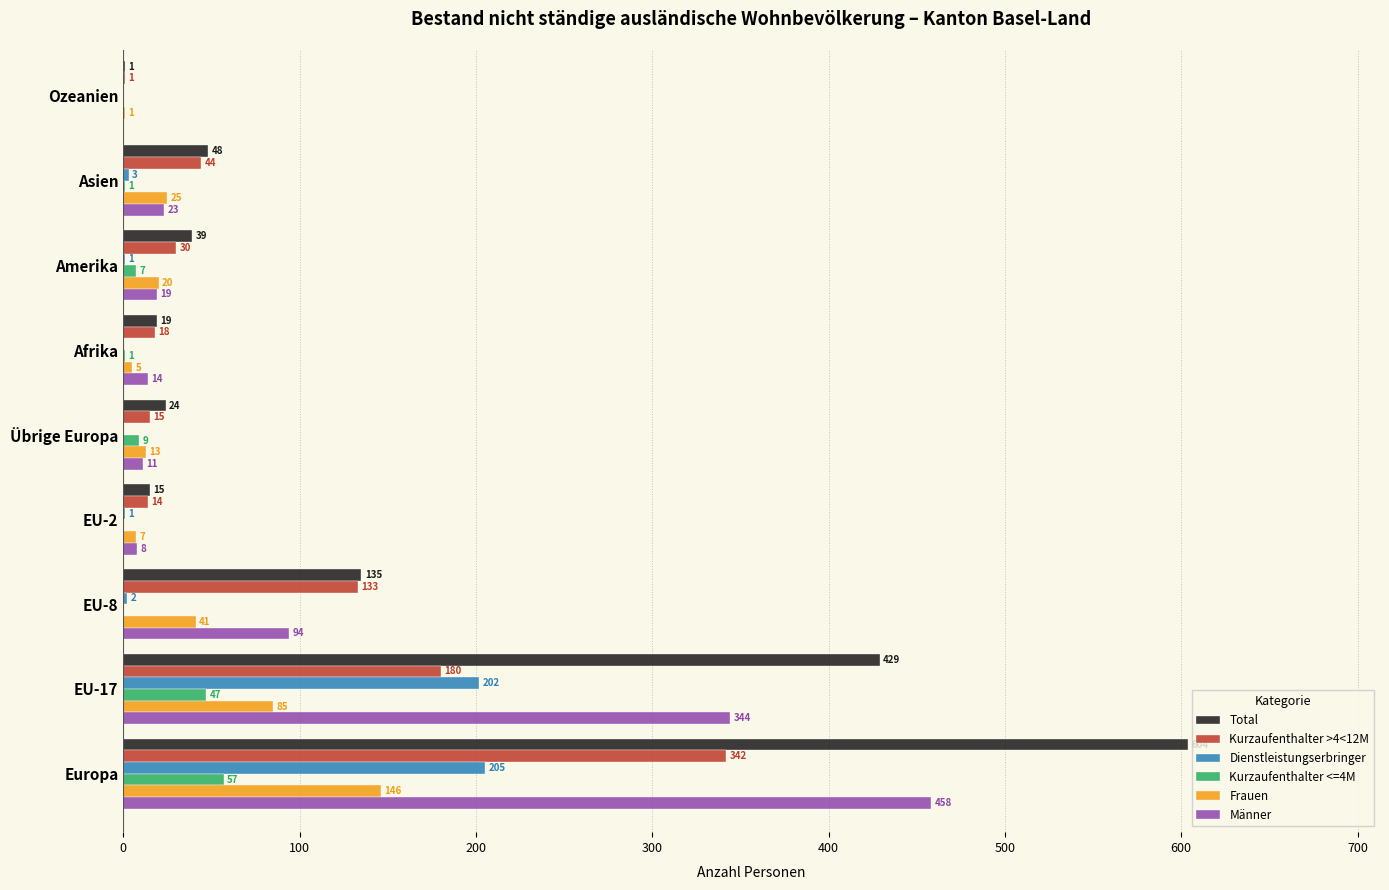

Is the value of Total at EU-8 greater than the value of Frauen at Afrika?

Yes